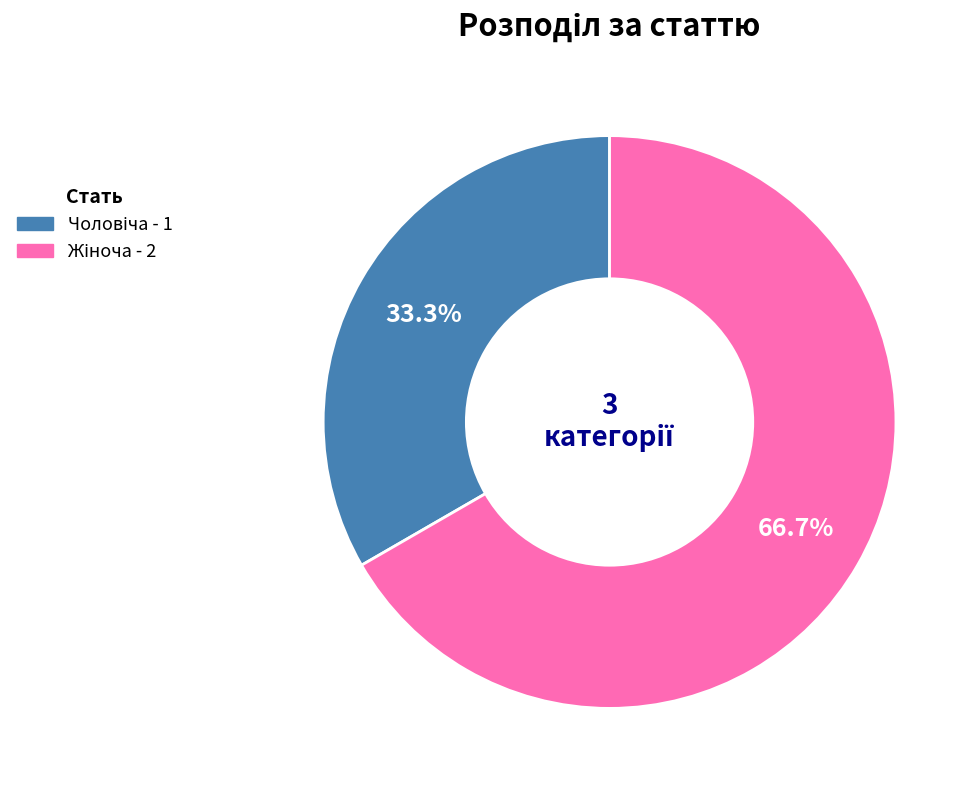

Is there a majority slice in this chart?

Yes